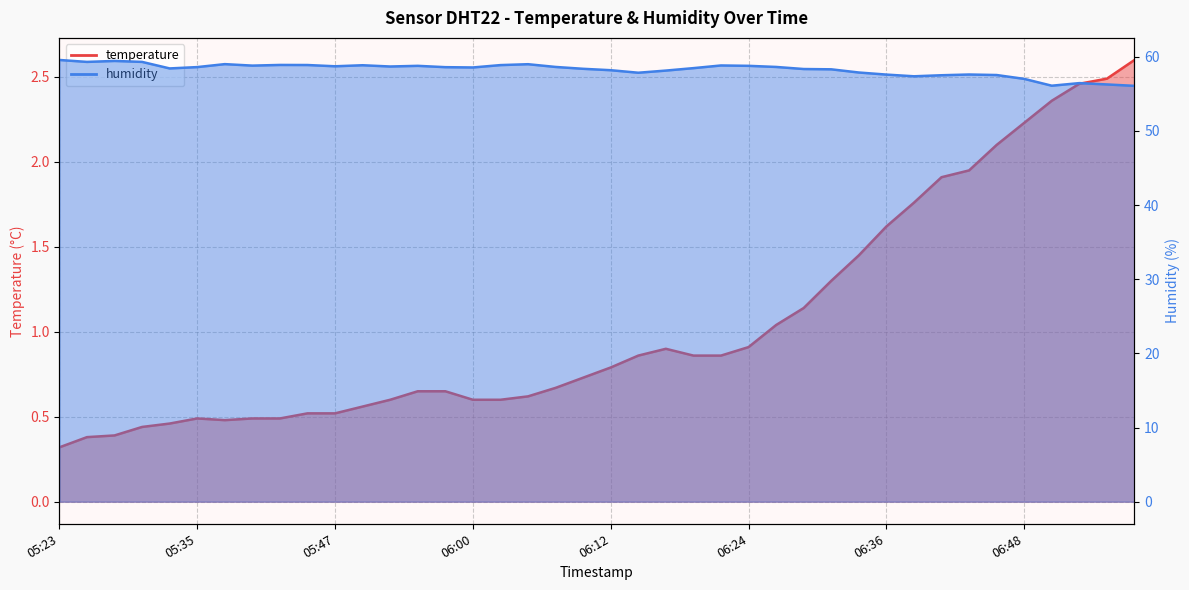

At which label is humidity closest to 57?

06:48